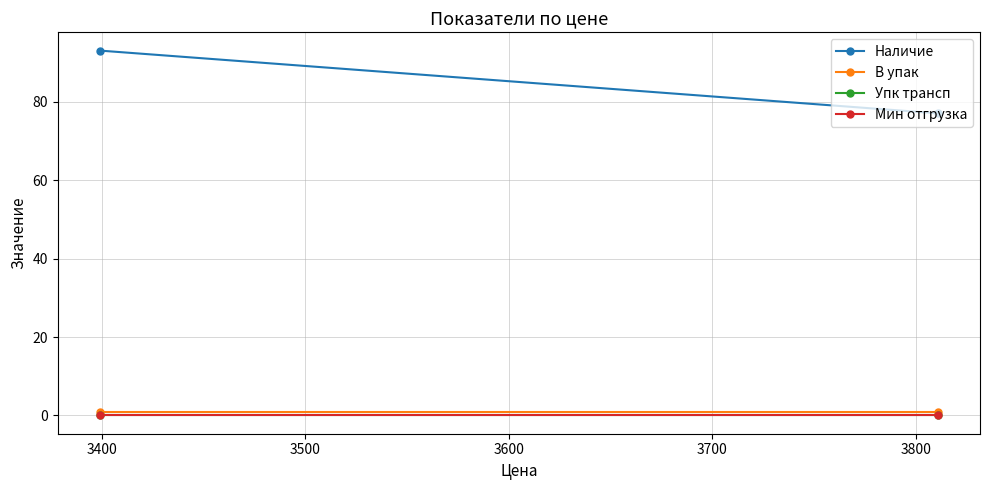

At which category is the sum across all series the highest?

3400